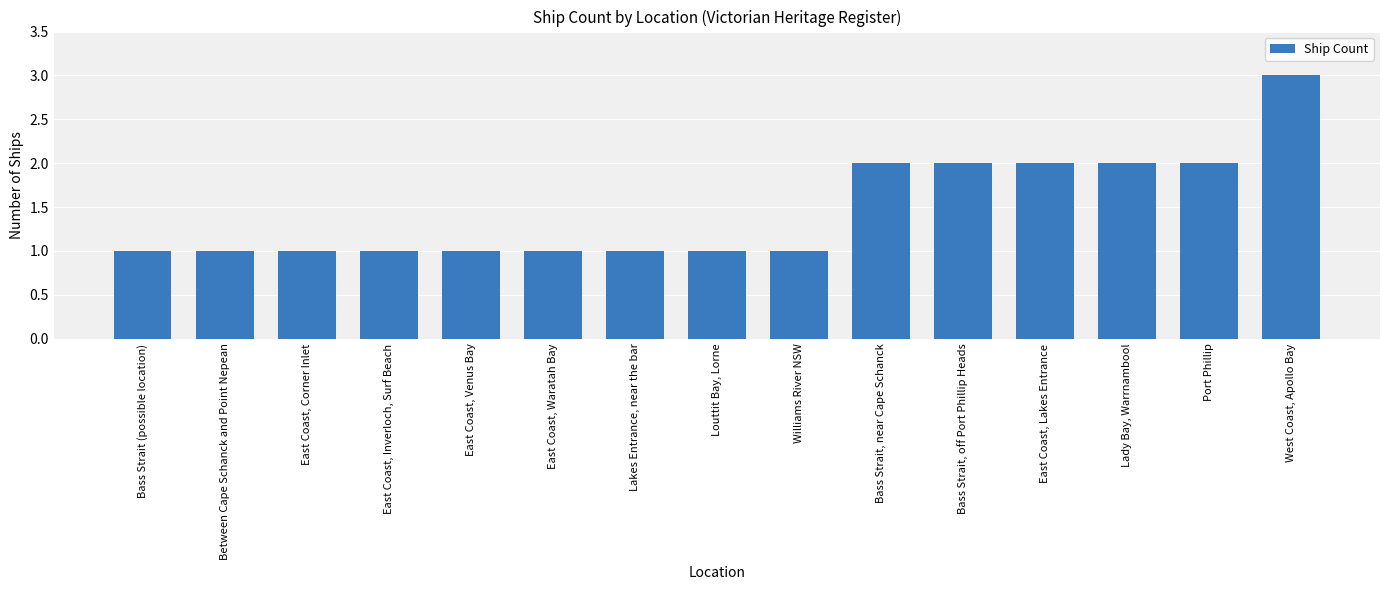

What is the label of the 13th bar from the left?

Lady Bay, Warrnambool